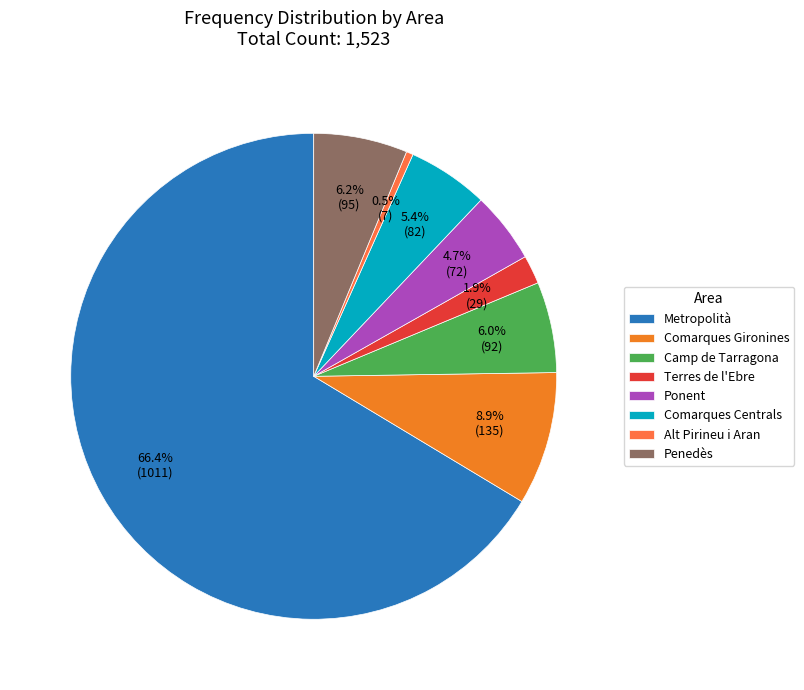

Rank the categories by value from highest to lowest.

Metropolità, Comarques Gironines, Penedès, Camp de Tarragona, Comarques Centrals, Ponent, Terres de l'Ebre, Alt Pirineu i Aran